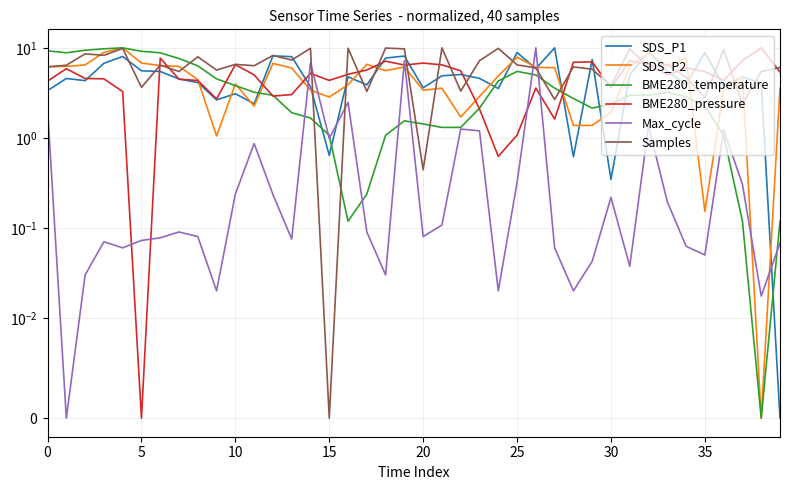

In Max_cycle, how many points are higher than both neighbors (excluding endpoints)?

11